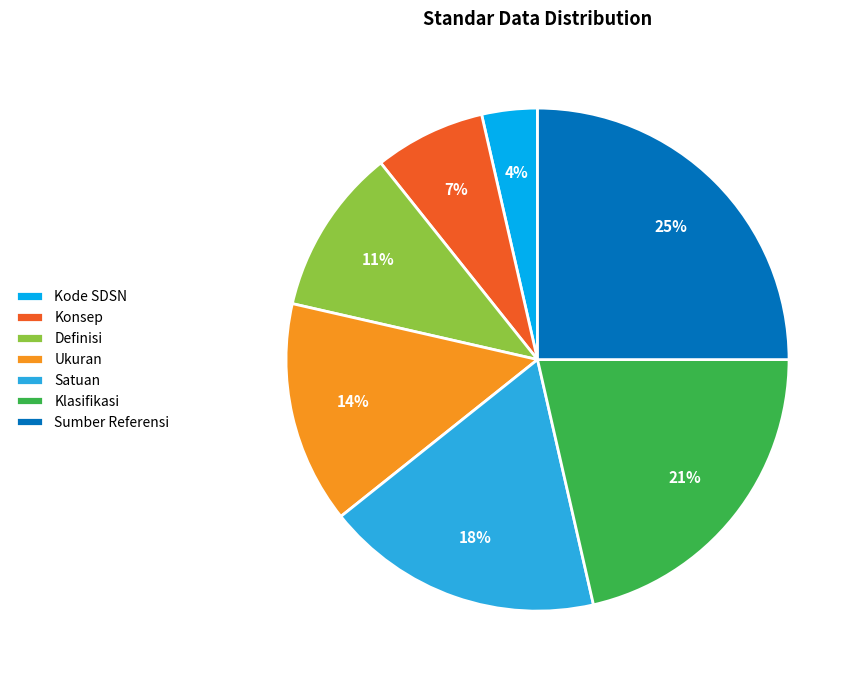

What percentage is the Satuan slice, to the nearest percent?

18%